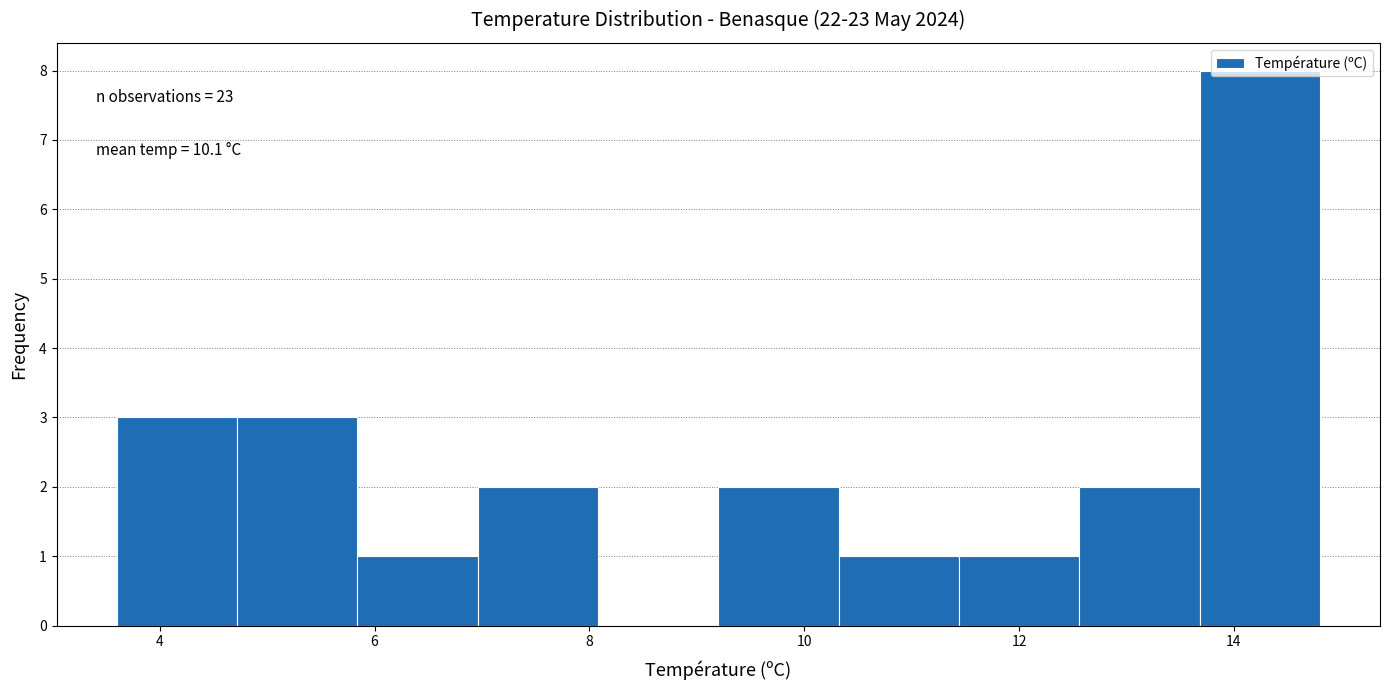

Which range on the x-axis has the tallest bar?

13.68 to 14.80